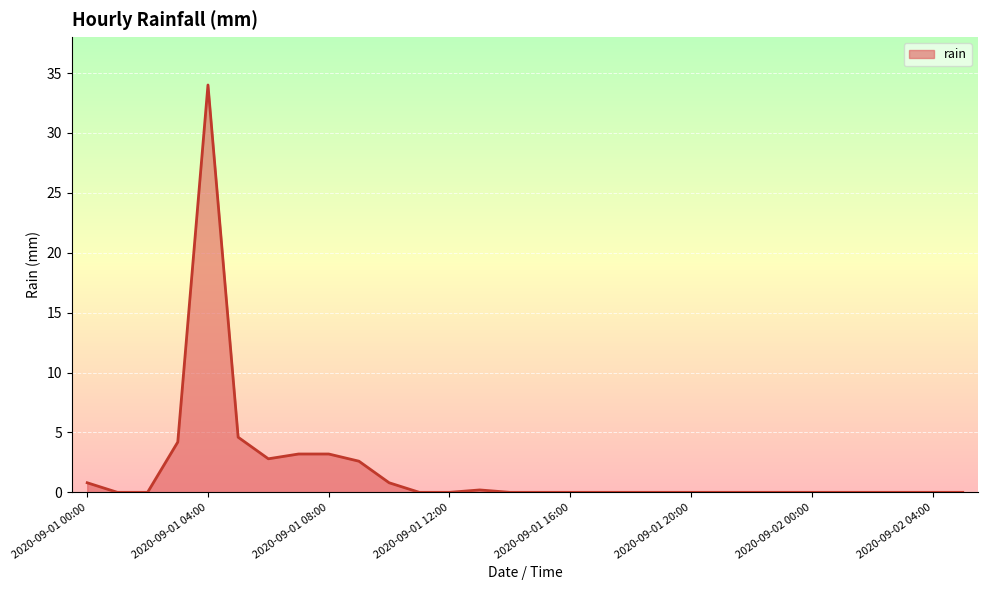

What is the maximum value shown in the chart?

34.0